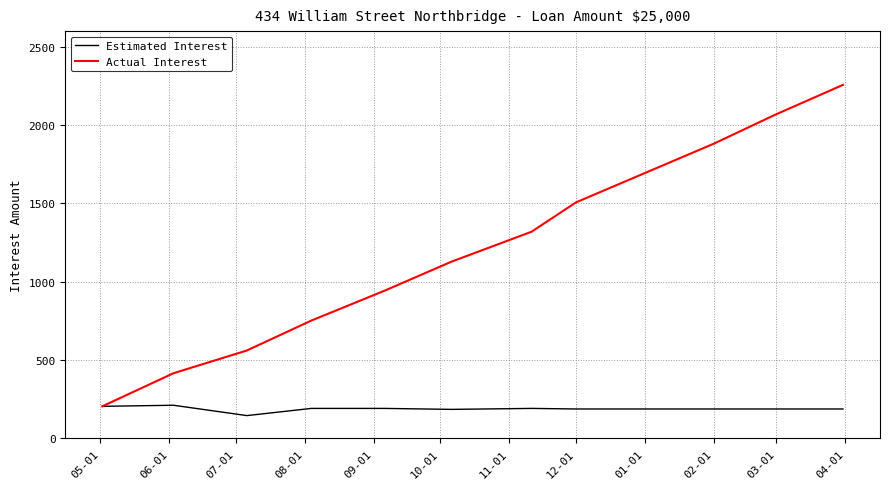

Which series has the largest range (max minus min)?

Actual Interest